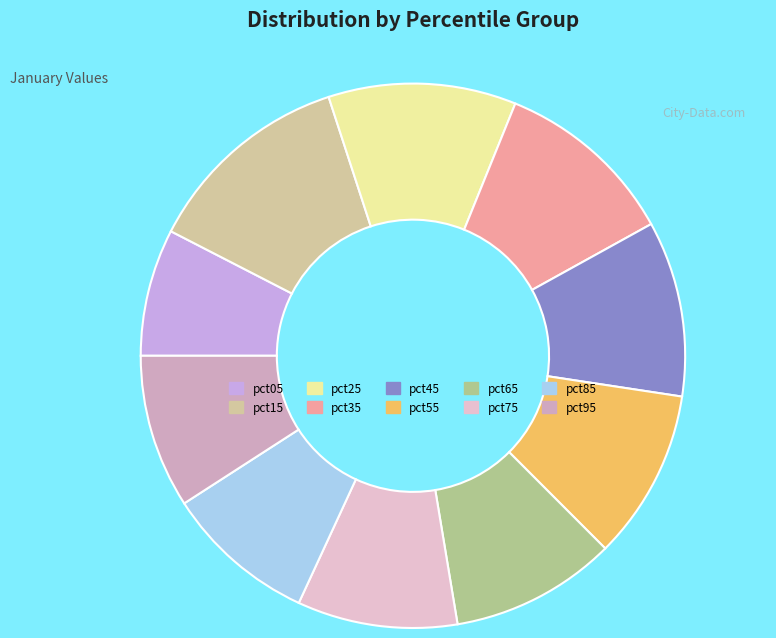

What is the change in value from pct05 to pct65?

+0.3